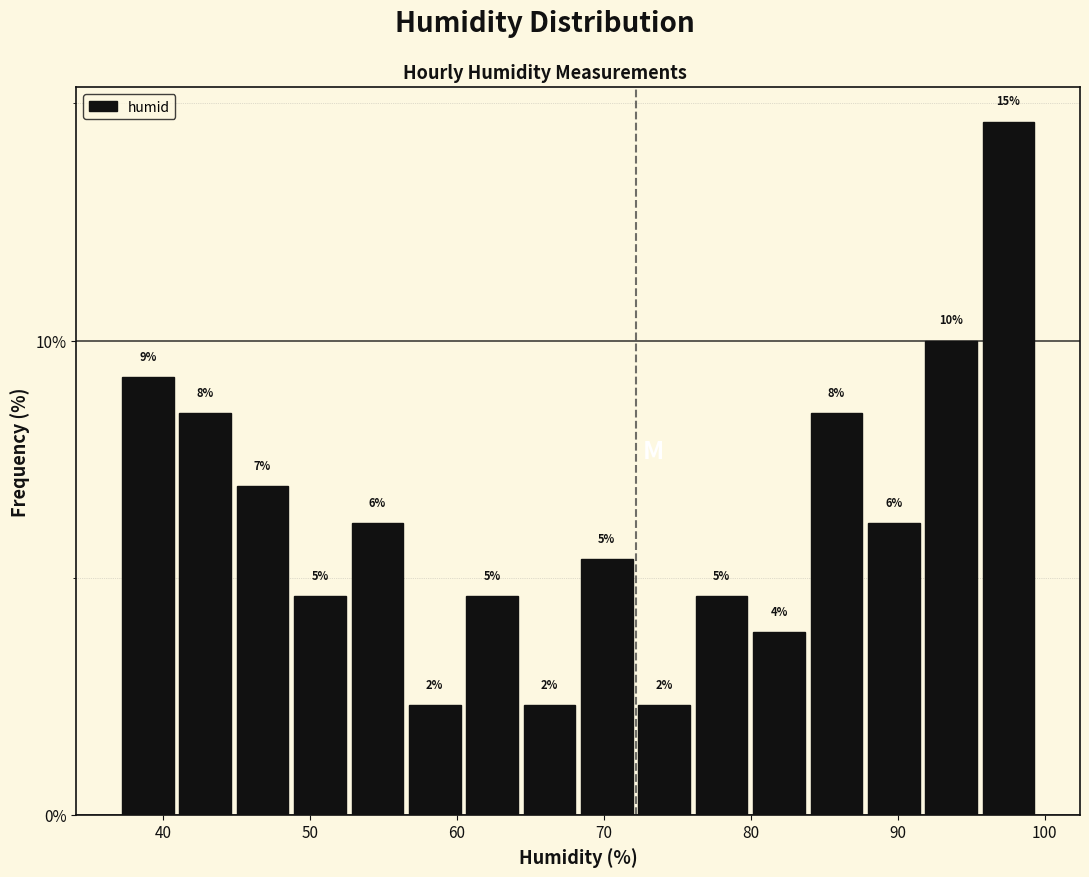

Read against the x-axis, roughly where is the centre of the tallest bar?

98